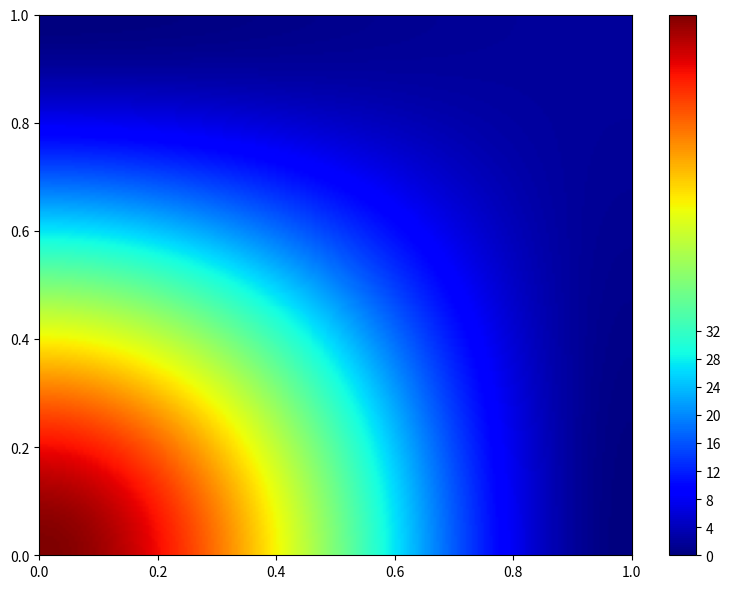

At how many categories does at least one series exceed 70?

1